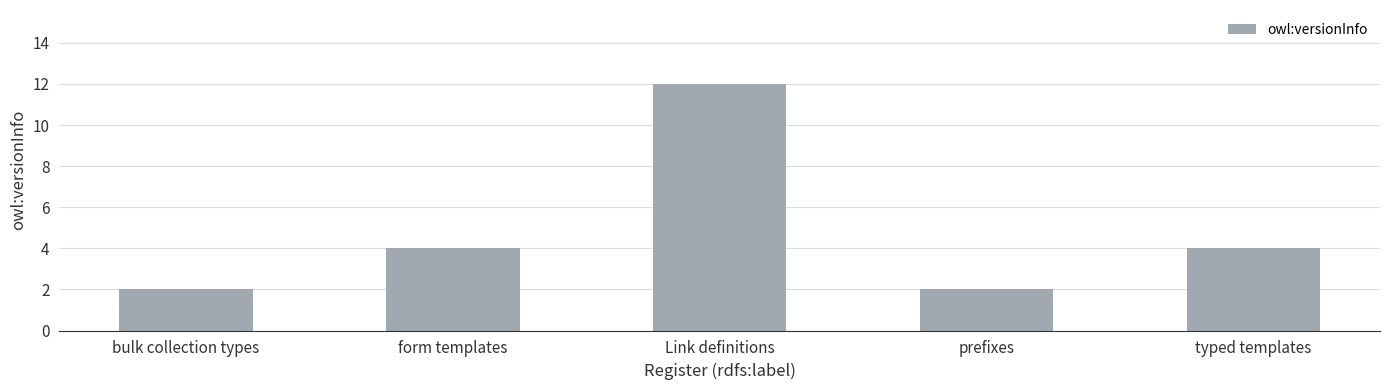

At which category does the chart reach its peak across all series?

Link definitions